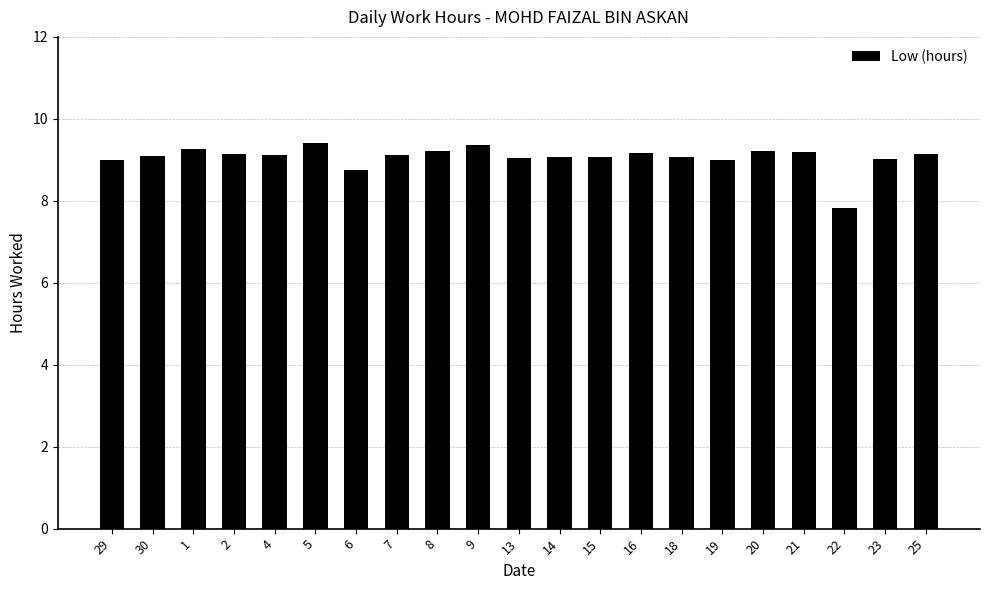

How many data points does each series have?

21